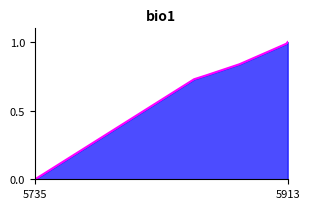

Count the number of categories in the chart.

6